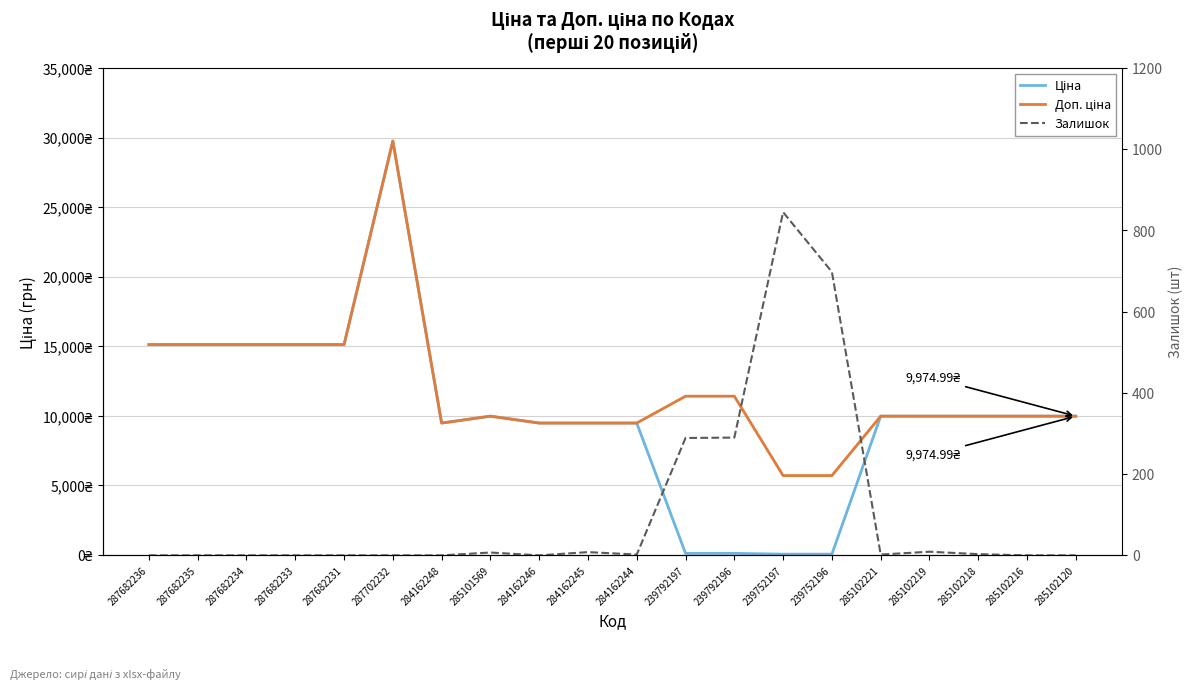

Which series has the largest range (max minus min)?

Ціна